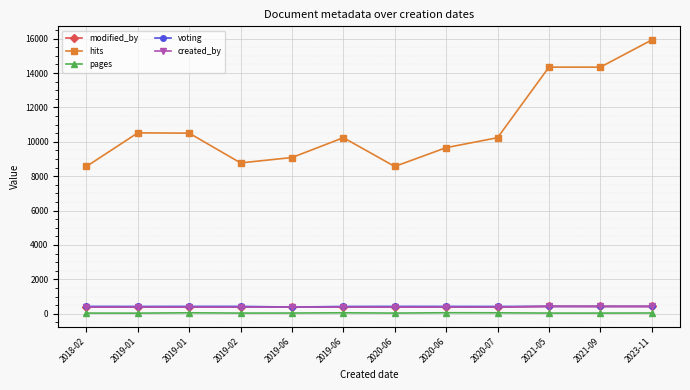

What are all the series names shown in the legend?

modified_by, hits, pages, voting, created_by